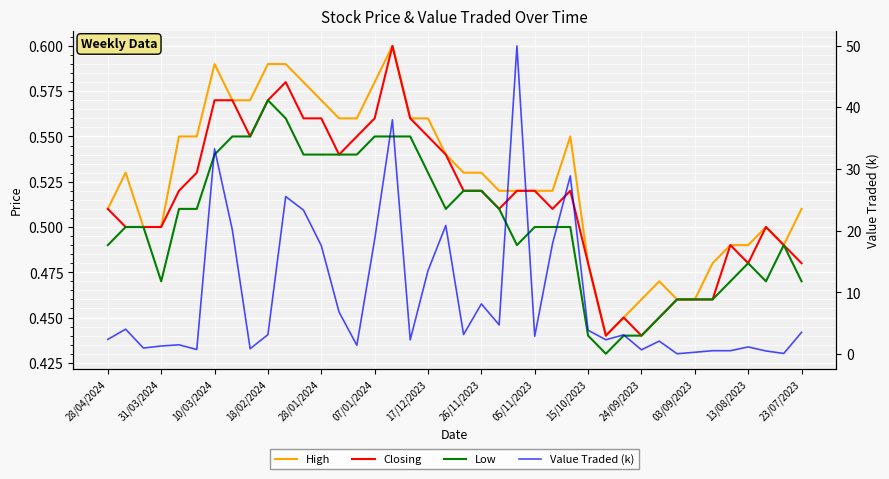

How many data points does each series have?

40